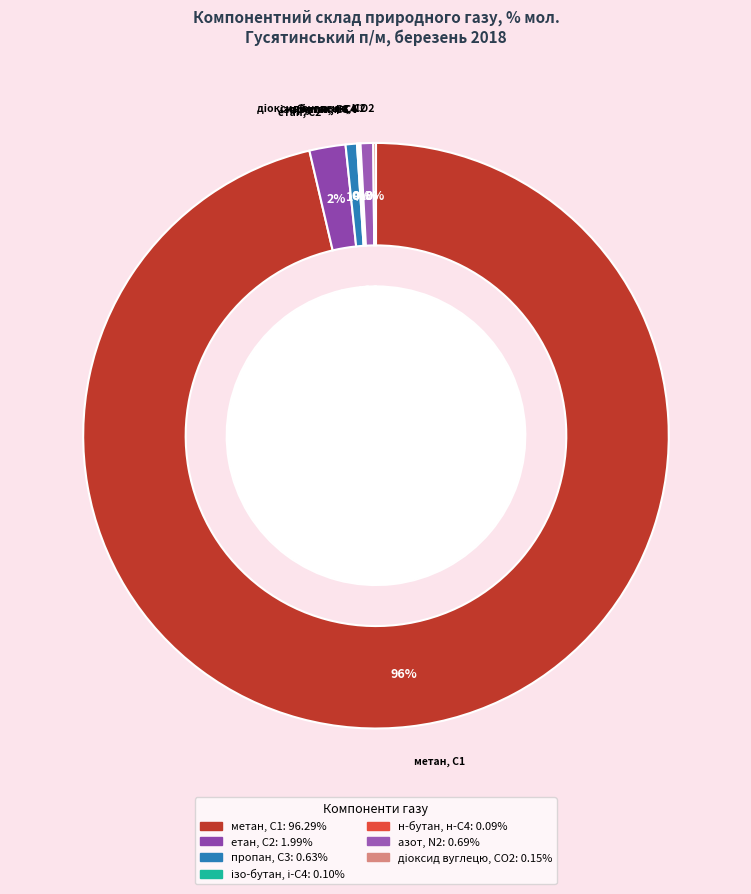

To the nearest percent, what is the difference between the пропан, С3 and н-бутан, н-С4 slice percentages?

1%